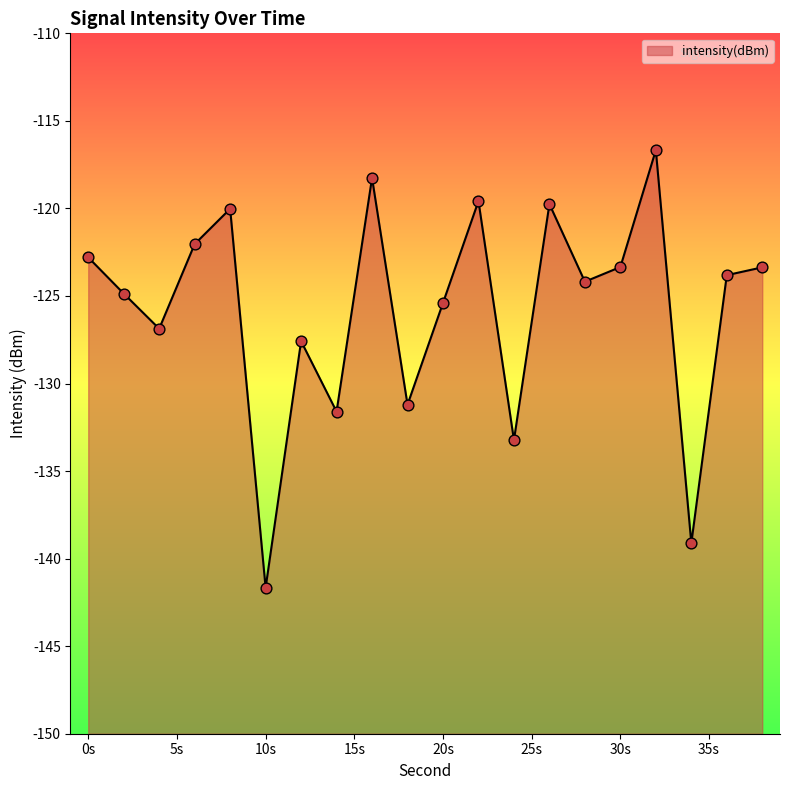

What is the change in value from 4 to 18?

-4.3